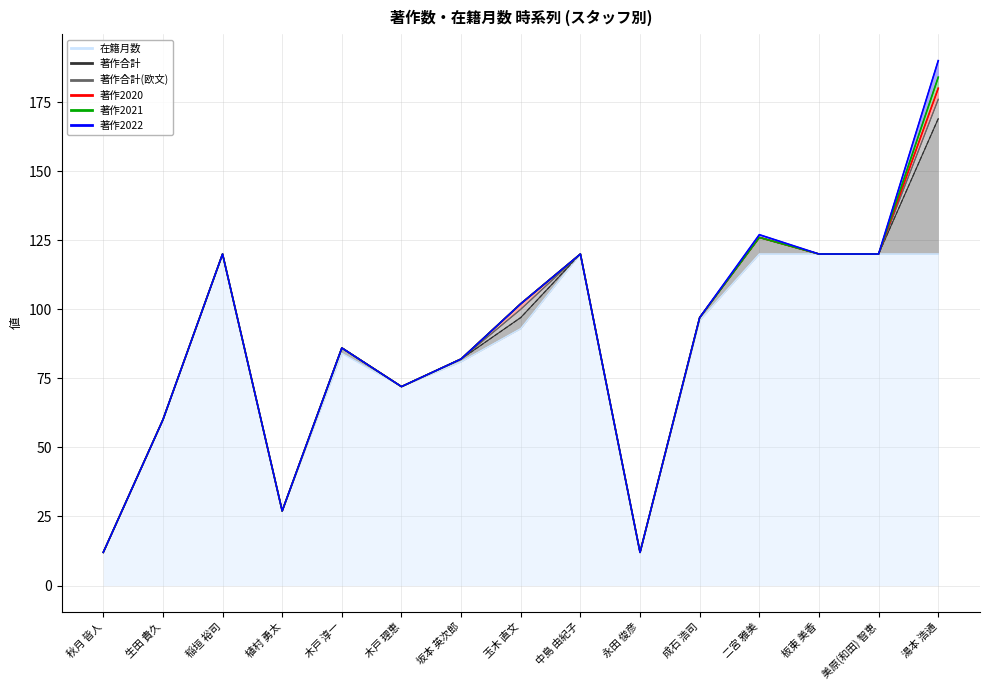

What is the label of the 6th point from the right?

永田 俊彦